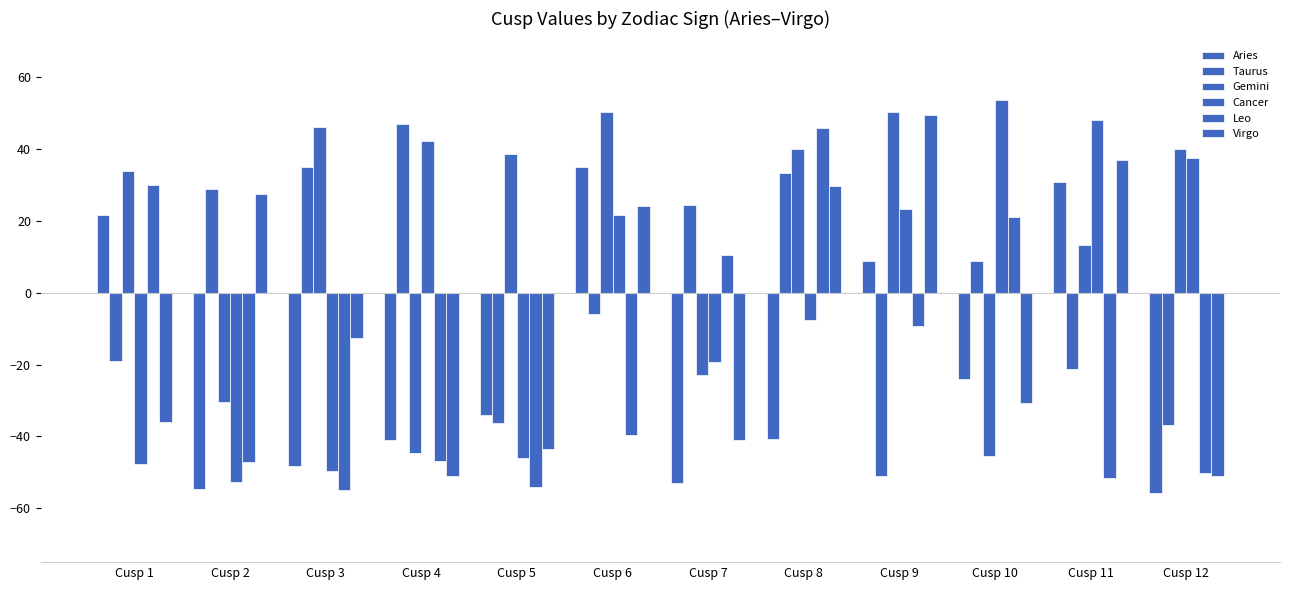

Between Cusp 10 and Cusp 1, which is larger?

Cusp 1